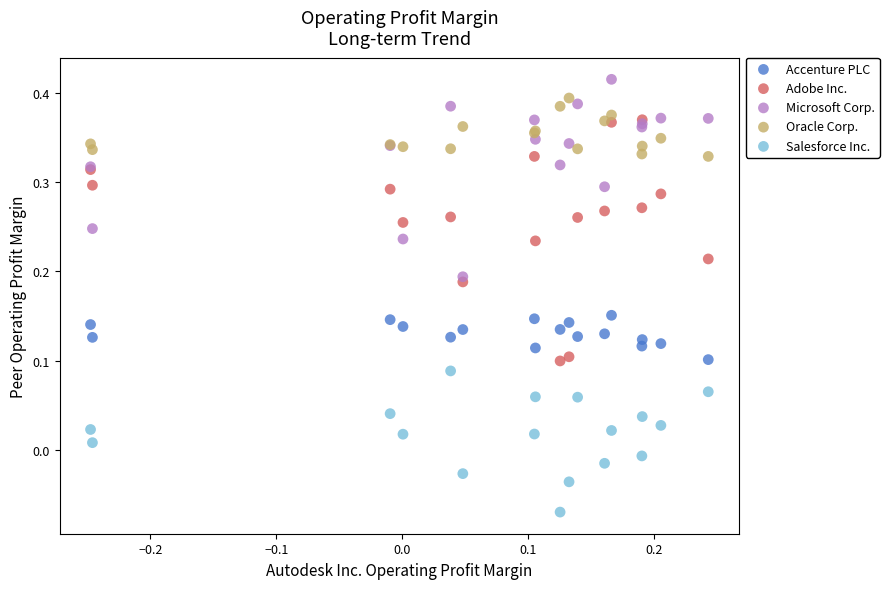

Which series has the widest spread of Y values?

Adobe Inc.